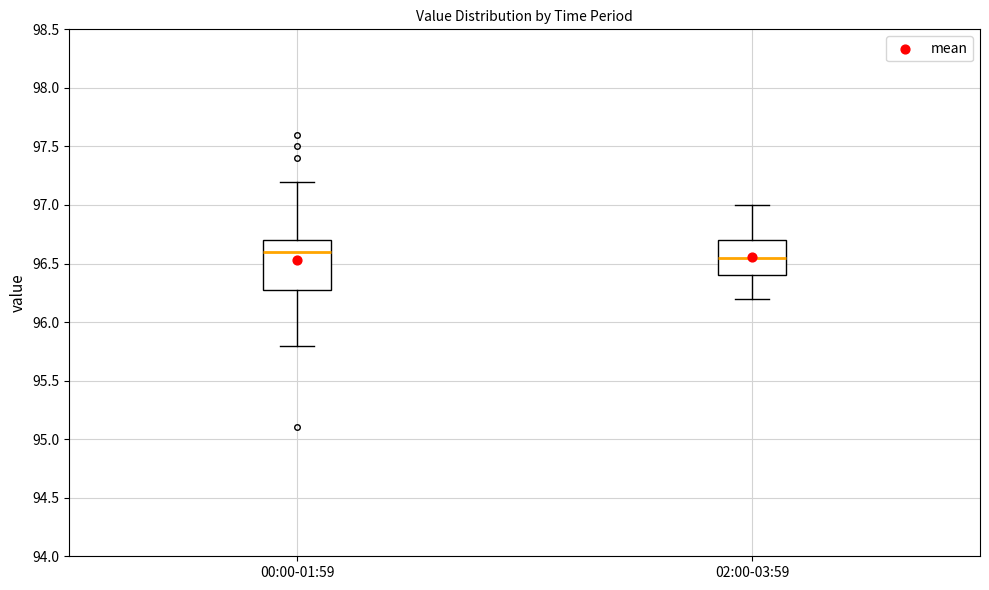

Where is the lower edge of the box for 02:00-03:59 on the y-axis? The values are not printed on the chart, so give them approximately, as read against the axis.

96.40